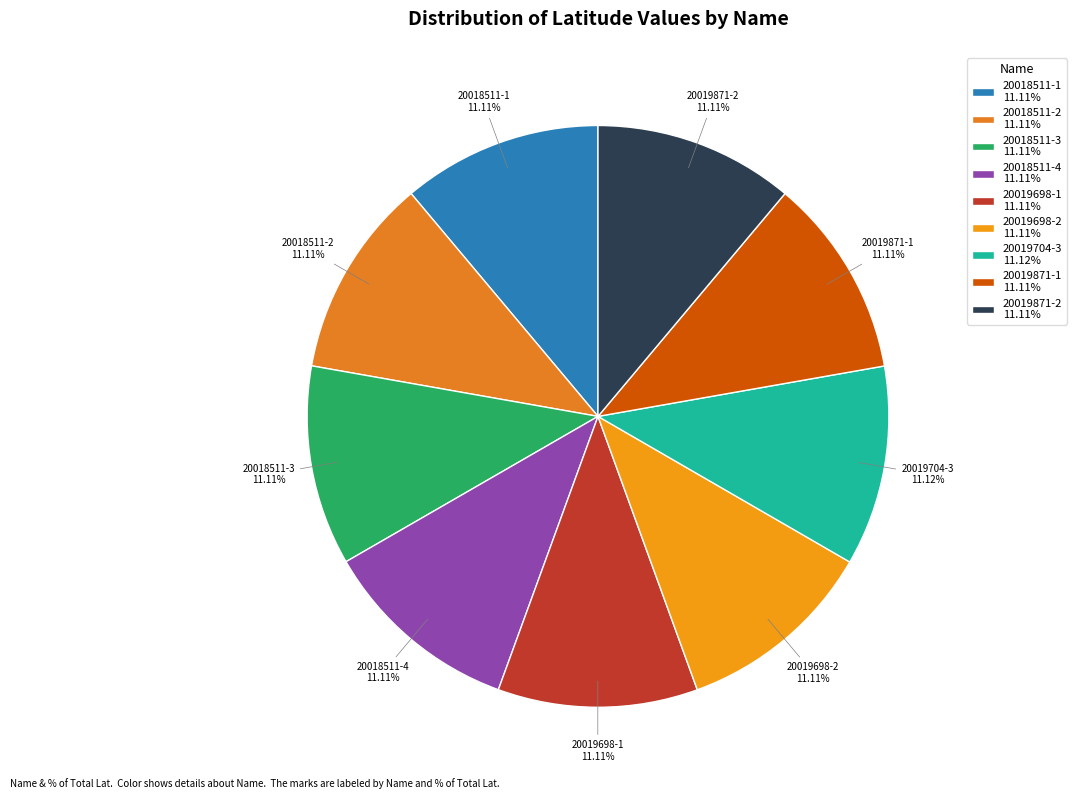

Is there any slice that represents more than half of the pie?

No